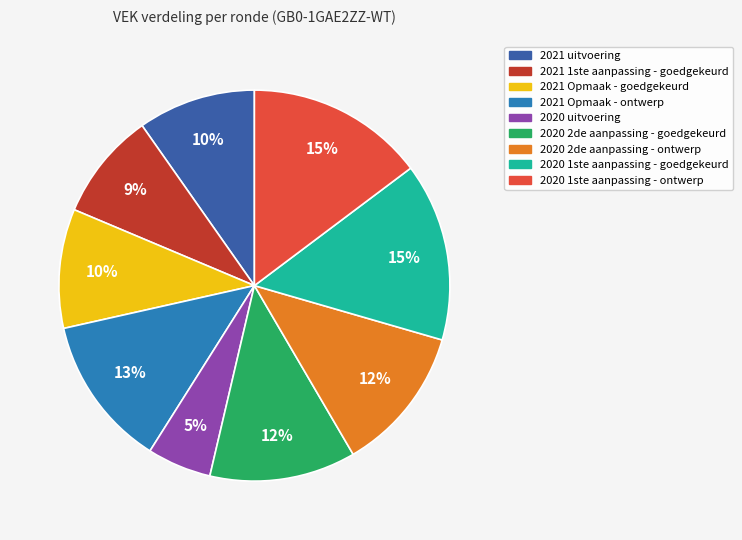

To the nearest percent, what is the combined percentage of 2020 2de aanpassing - goedgekeurd and 2021 Opmaak - ontwerp?

25%